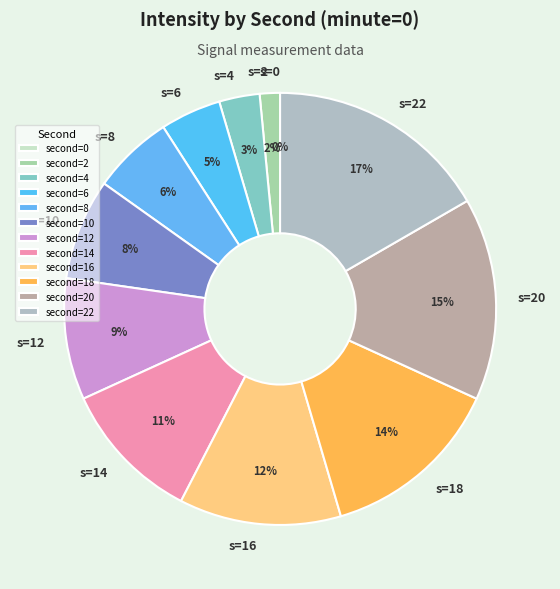

How many slices are in this pie chart?

12